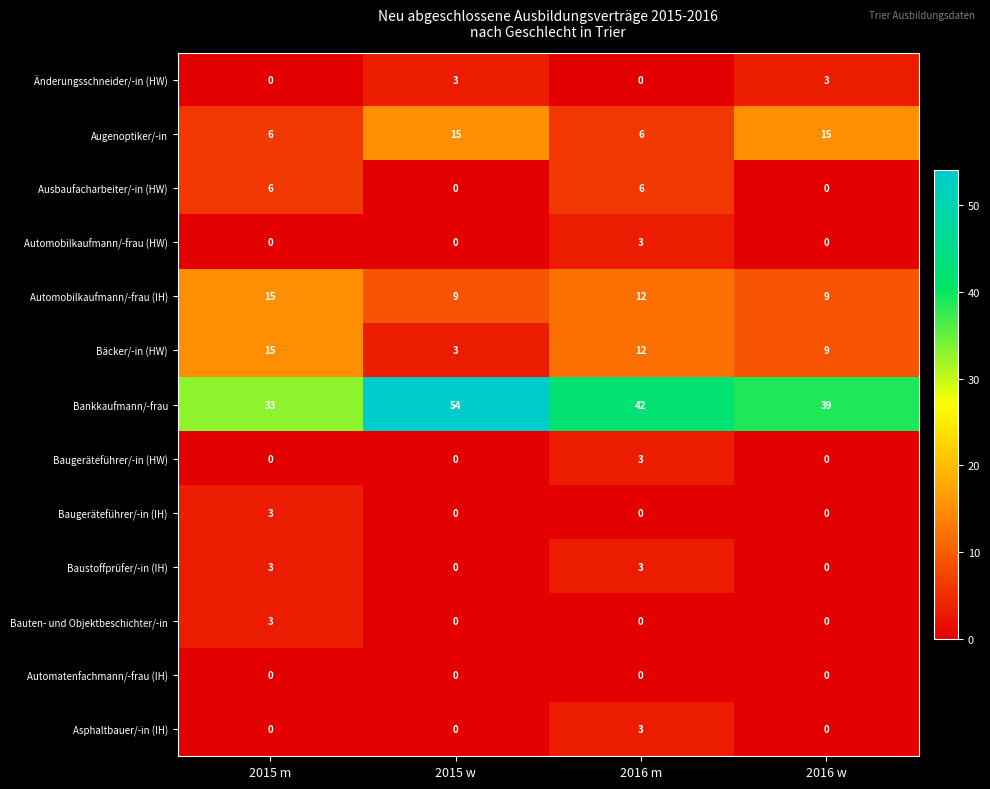

At how many categories does at least one series exceed 4?

4